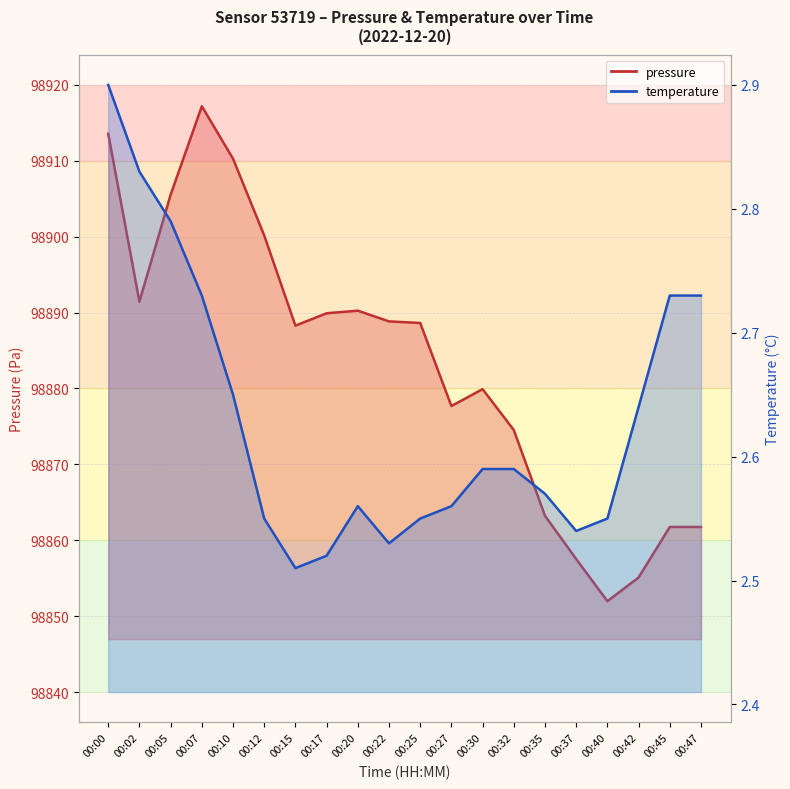

What are all the series names shown in the legend?

pressure, temperature